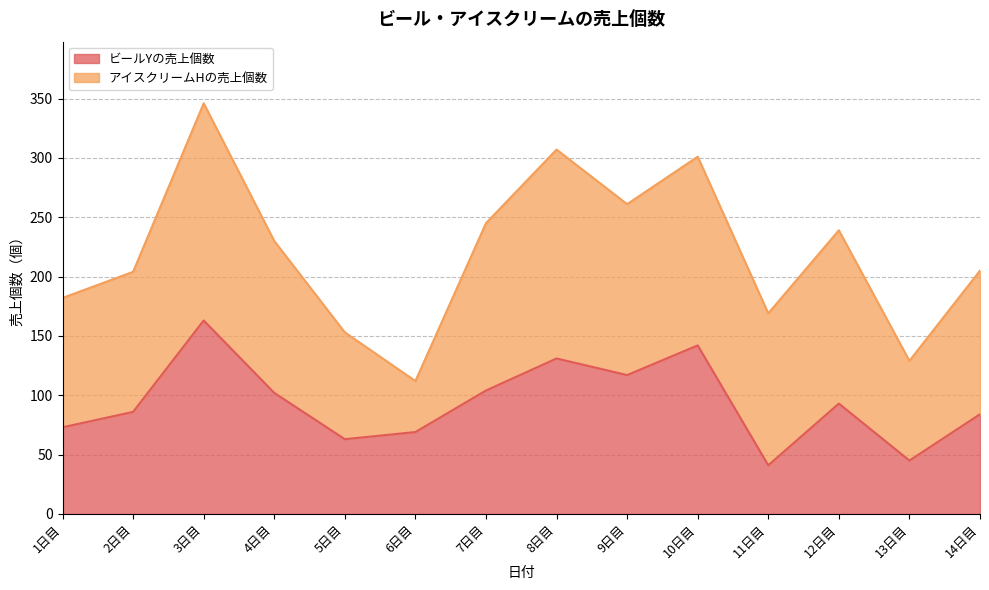

What is the minimum value shown in the chart?

41